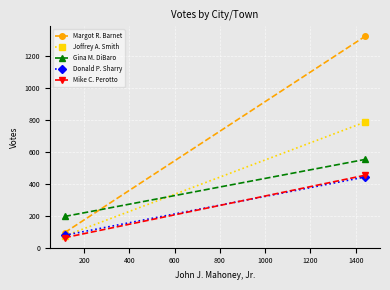

How many lines are shown in the chart?

5